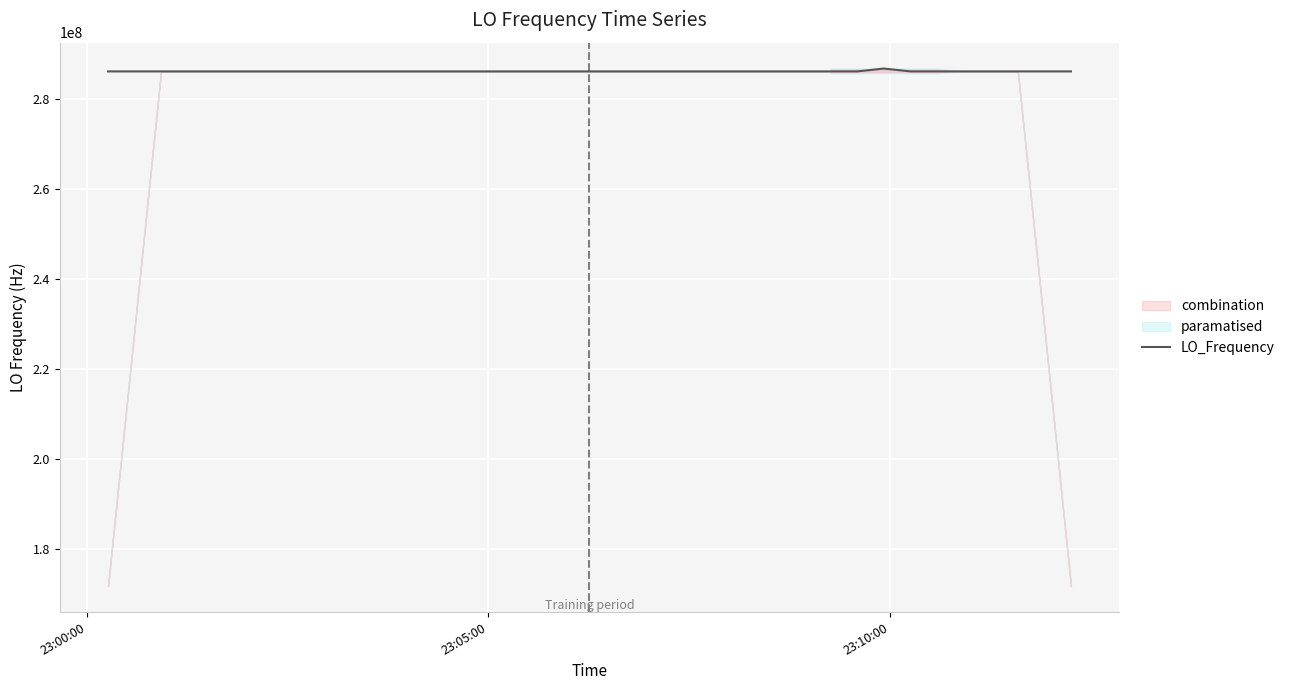

How many lines are shown in the chart?

1